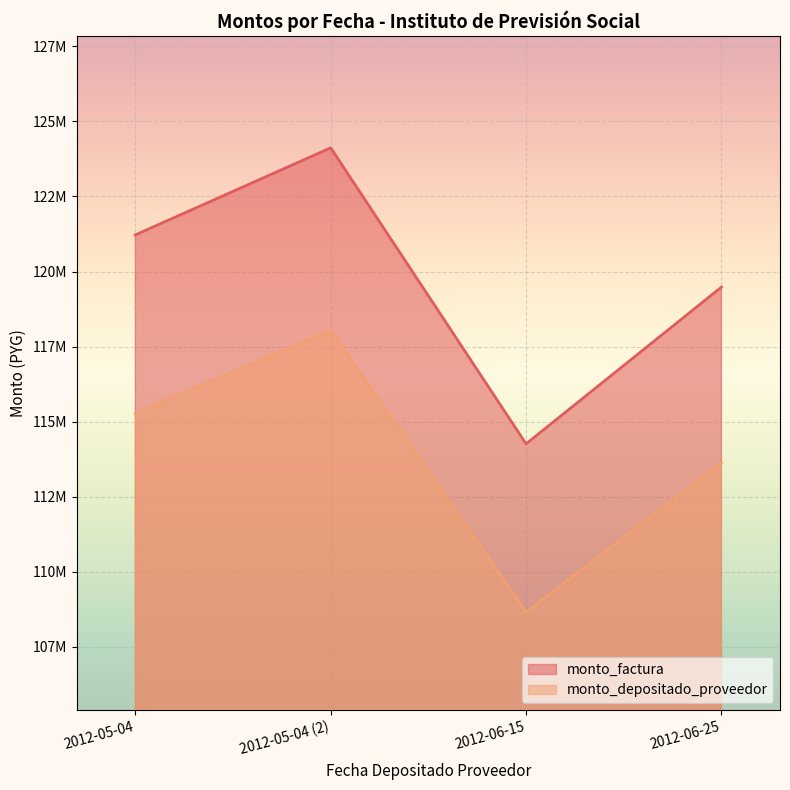

What is the value of the monto_factura point at the 1st from the left?

121220000